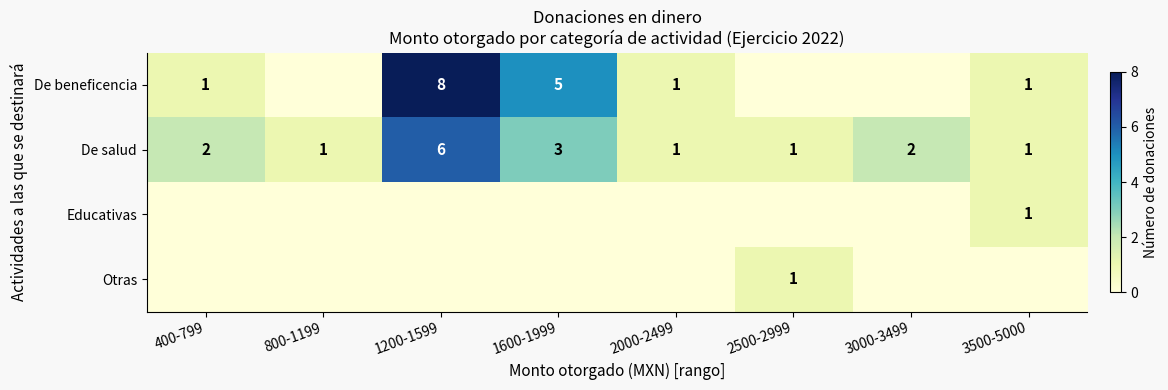

True or false: De beneficencia has a value of 8 at 1200-1599.

True